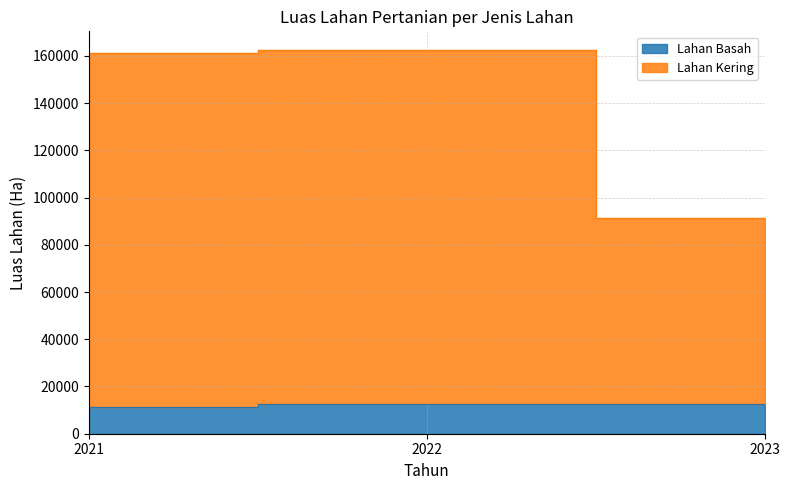

What is the sum of the Lahan Basah values at 2022 and 2021?

23784.0